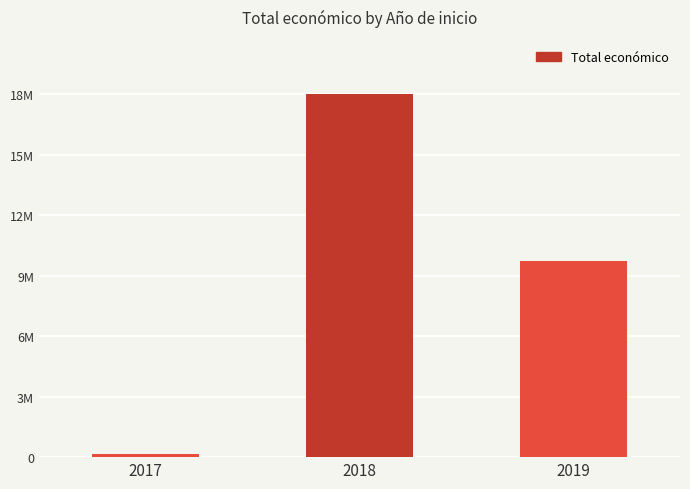

Does the chart contain any negative values?

No